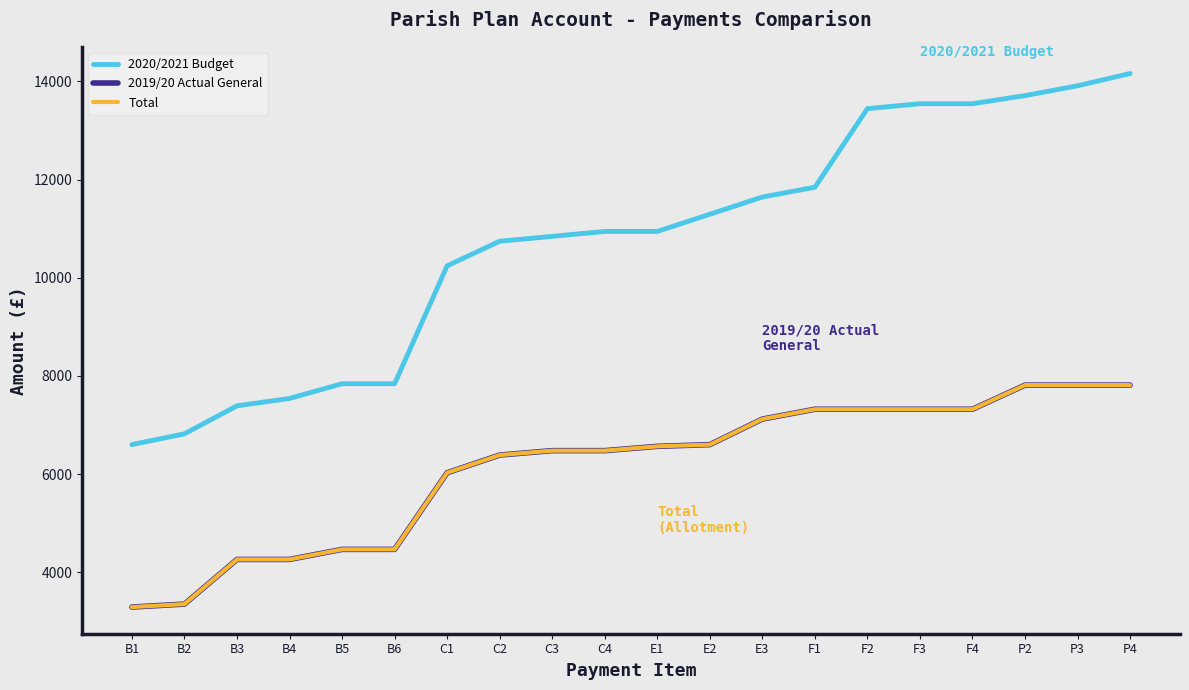

What is the value of the Total point at the 7th from the left?

6030.6